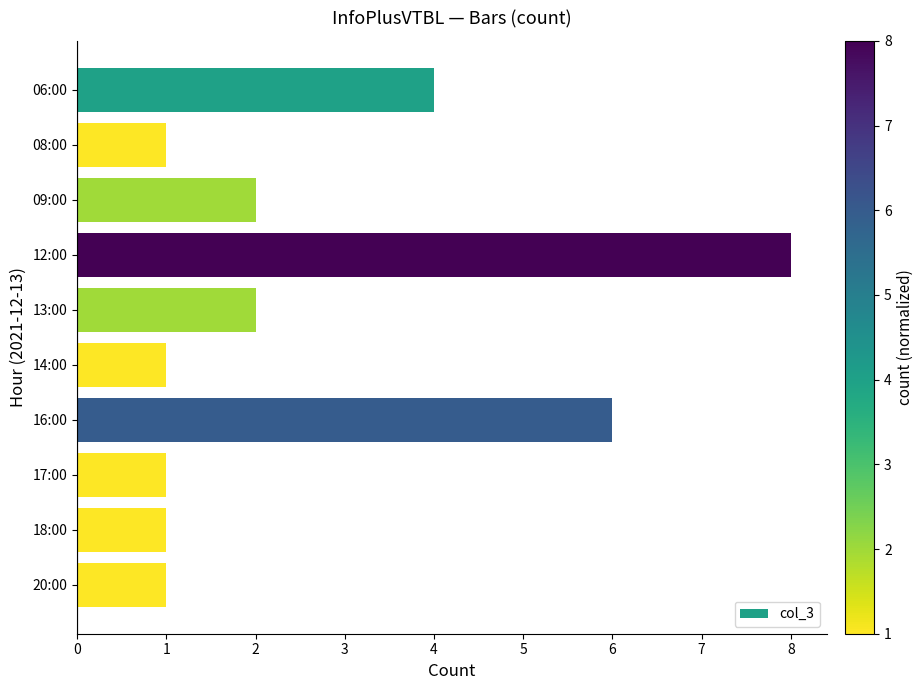

Which has a higher value, 09:00 or 20:00?

09:00